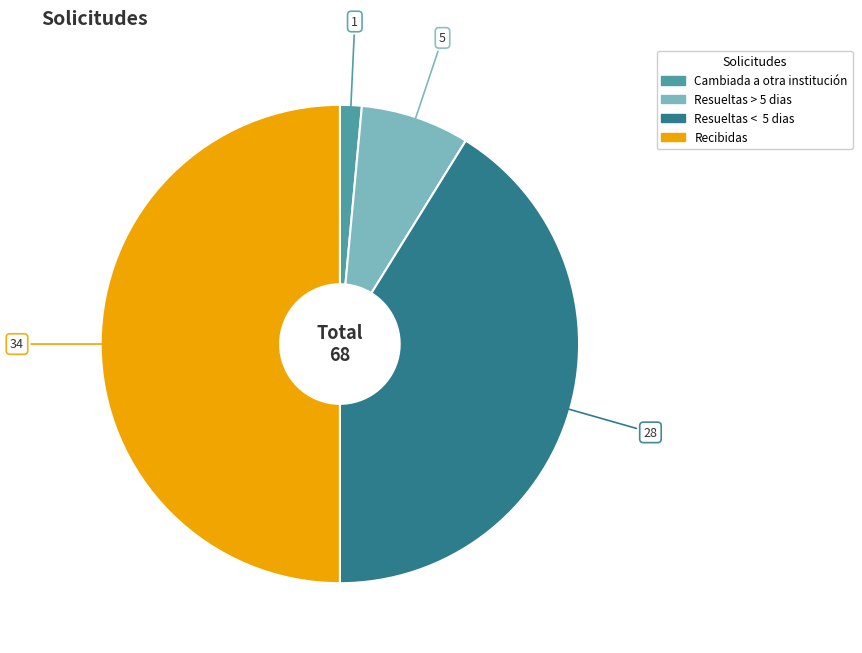

Approximately how many times larger is the value at Resueltas < 5 dias compared to Recibidas?

0.8